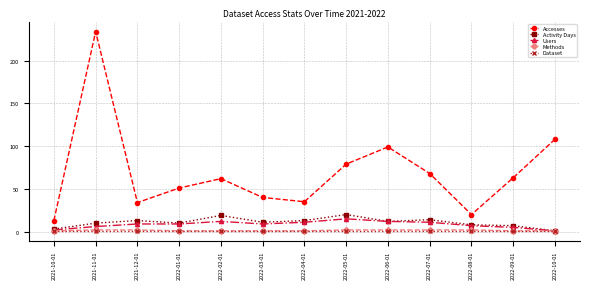

What is the greatest value displayed?

234